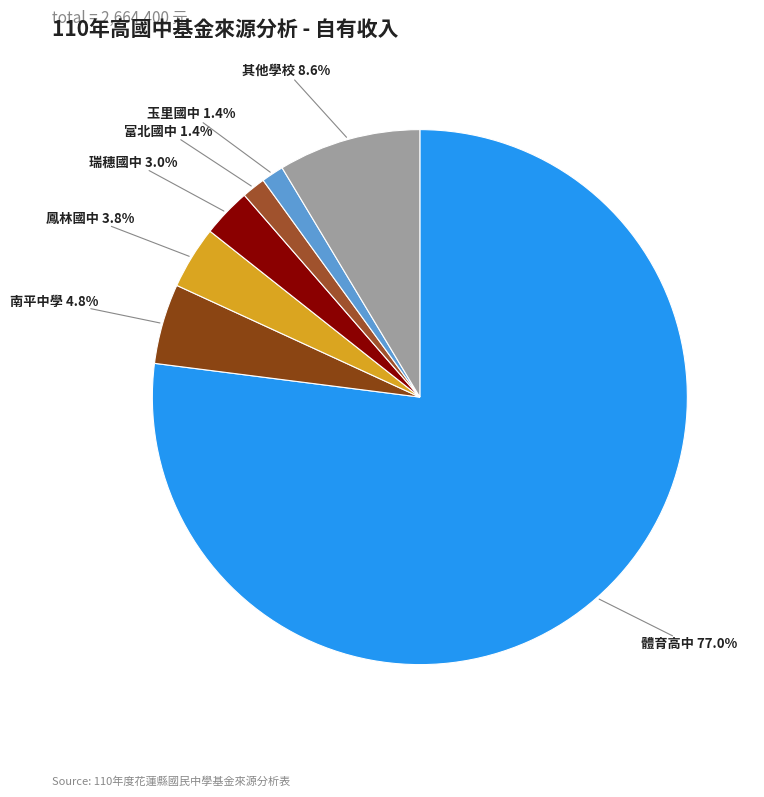

Which has a higher value, 富北國中 or 瑞穗國中?

瑞穗國中